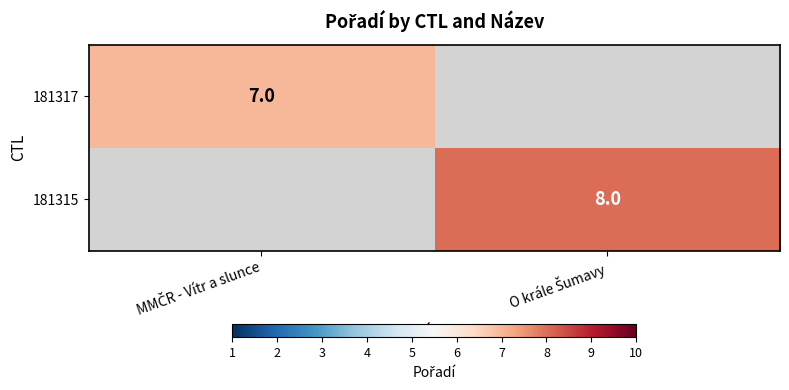

How many data points does each series have?

2